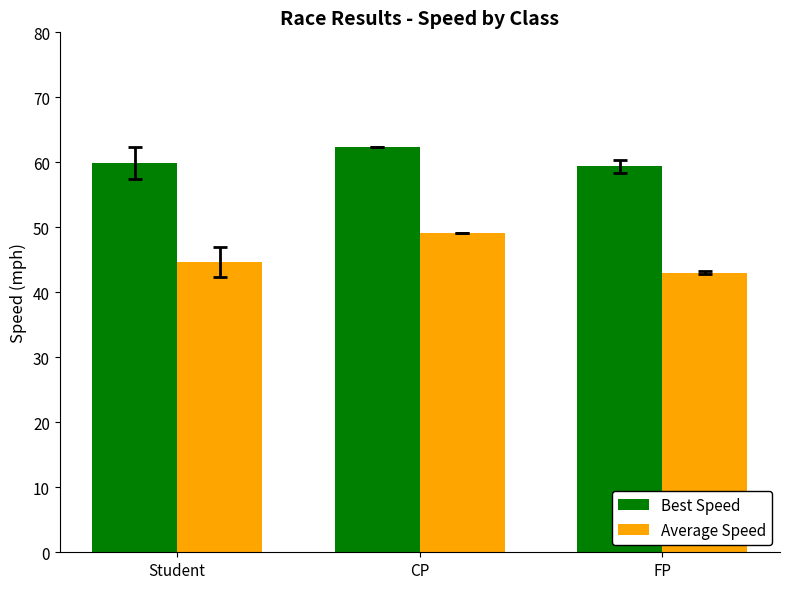

The value of Best Speed at Student is 59.9. True or false?

True